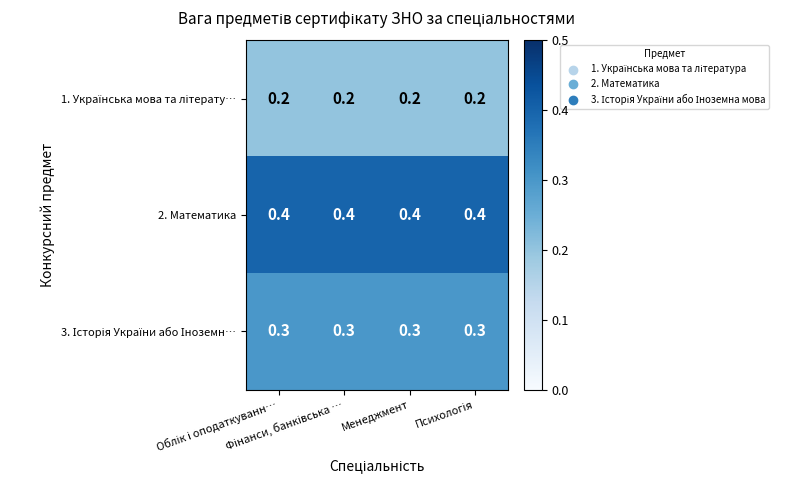

Which series has the largest total across all categories?

2. Математика